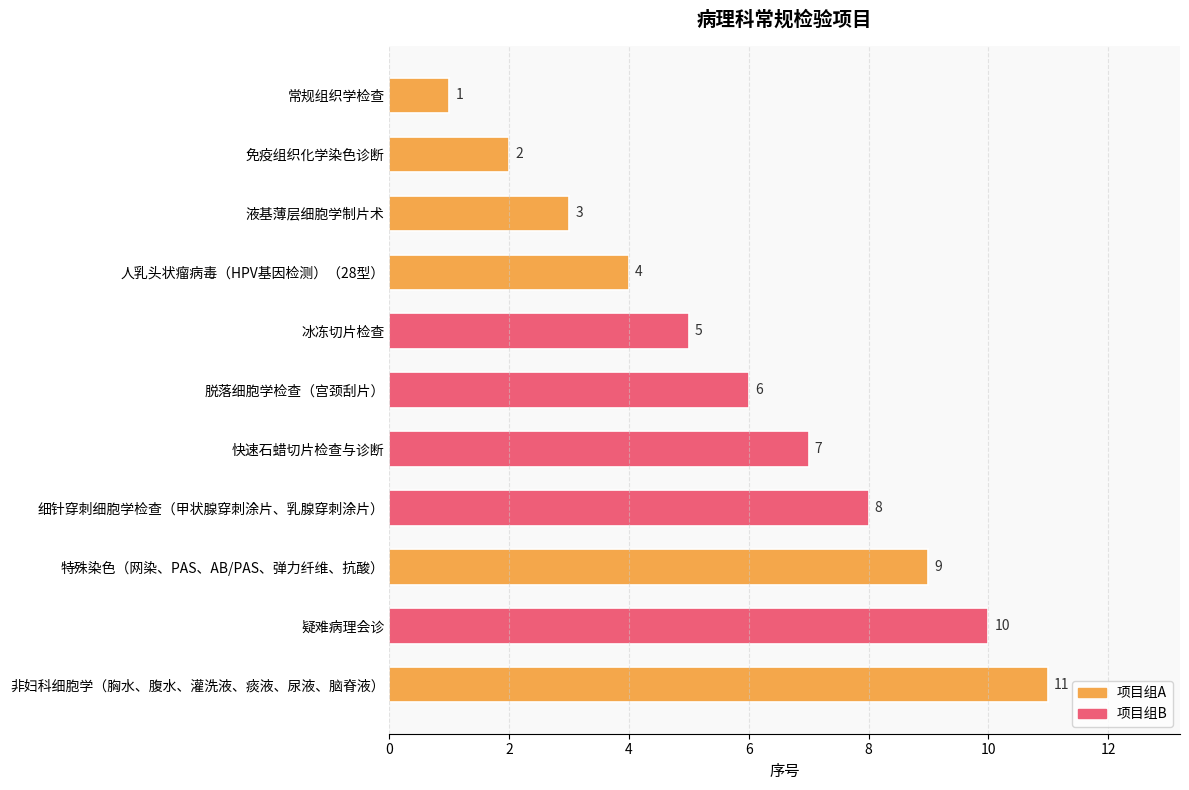

What is the difference between the maximum and minimum values?

10